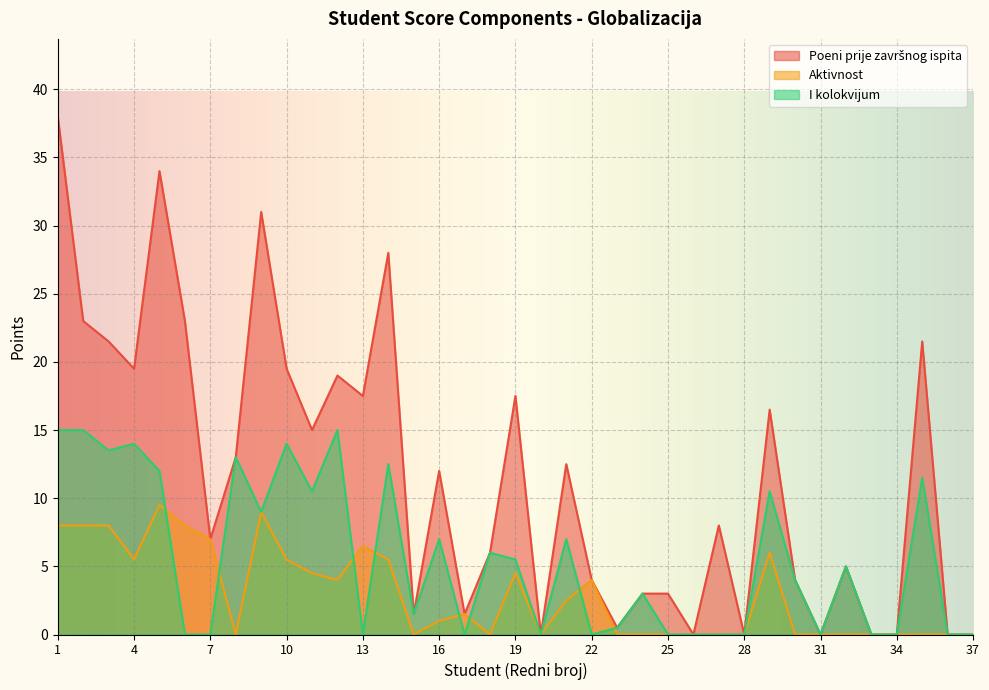

True or false: Poeni prije završnog ispita and Aktivnost intersect in this chart.

False